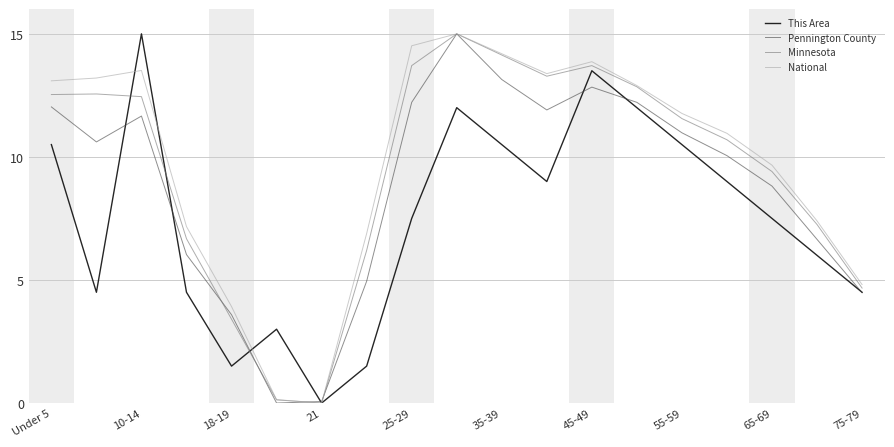

What is the maximum value for National?

15.0